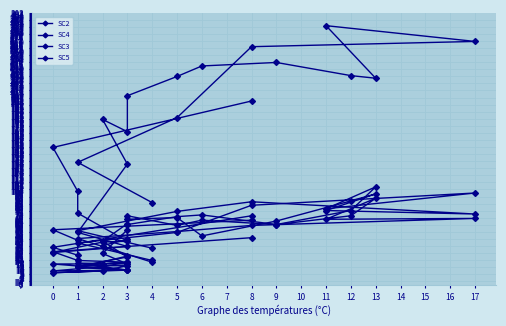

Which series has the largest range (max minus min)?

SC2